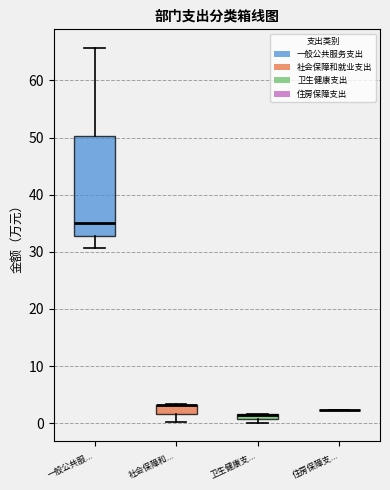

Where does the lower whisker of the box for 一般公共服... end on the y-axis? The values are not printed on the chart, so give them approximately, as read against the axis.

31